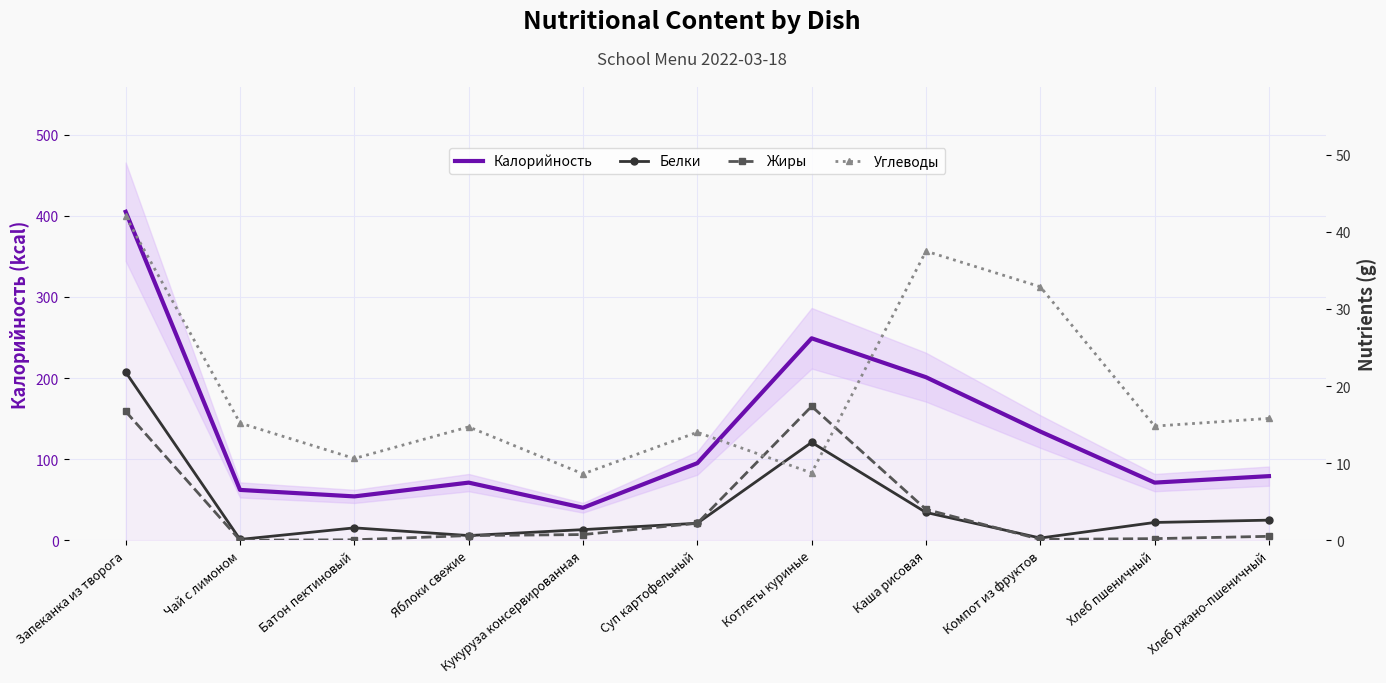

What is the value of the Белки point at the 5th from the left?

1.4